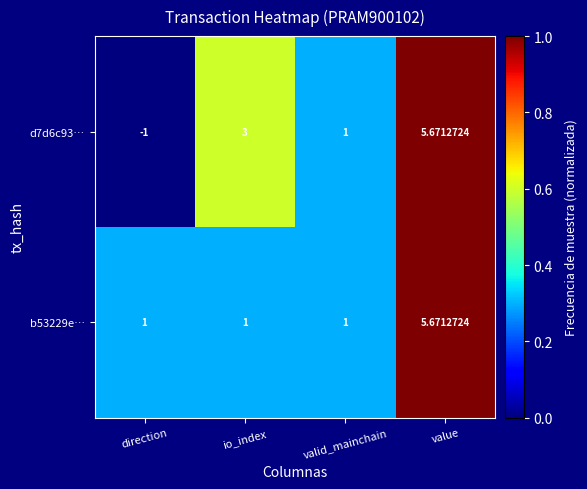

At which category is the sum across all series the highest?

value